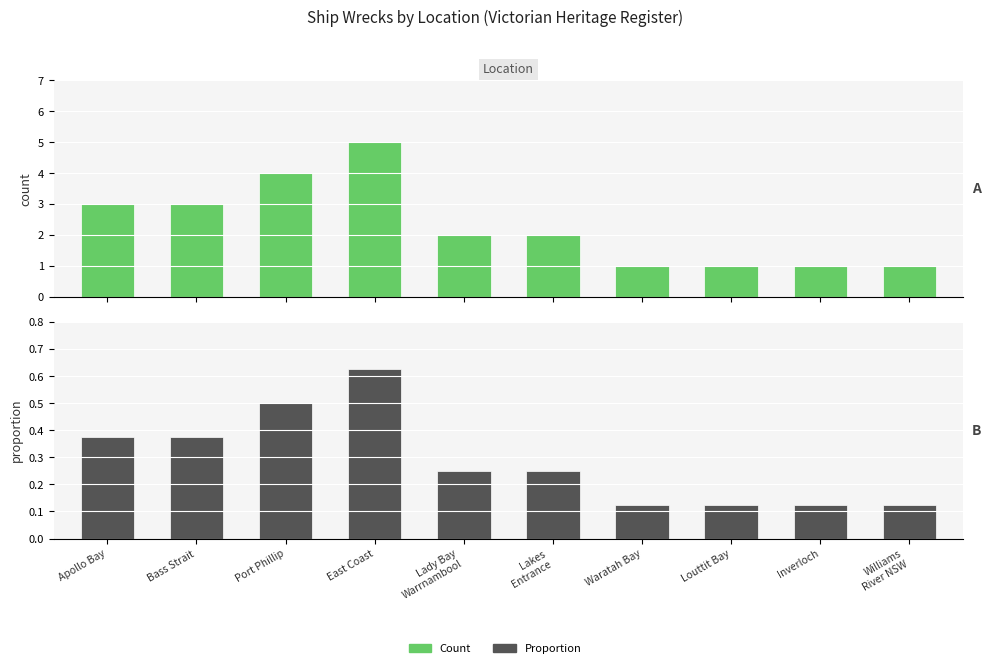

Which series changed the most between Port Phillip and Williams
River NSW?

Count